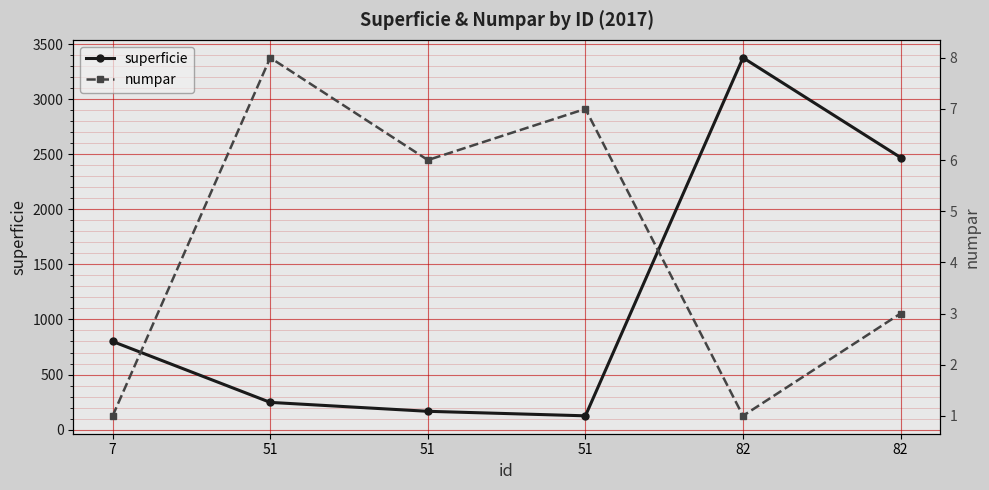

At which label does numpar first exceed 6?

51